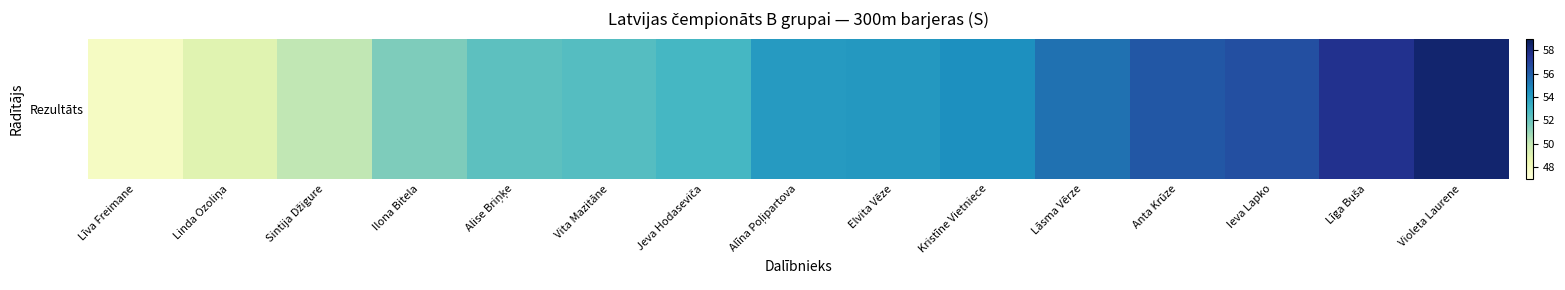

At which label is the value closest to 53?

Jeva Hodaseviča